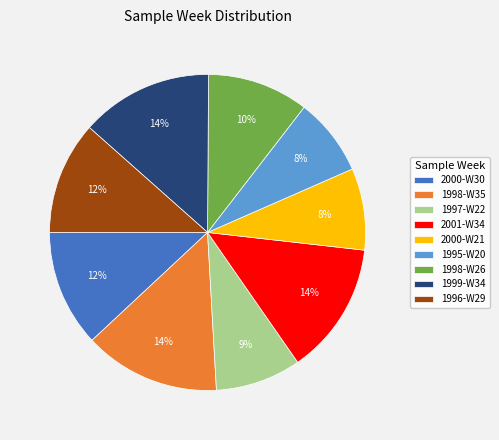

To the nearest percent, what is the difference between the 2000-W30 and 2000-W21 slice percentages?

4%